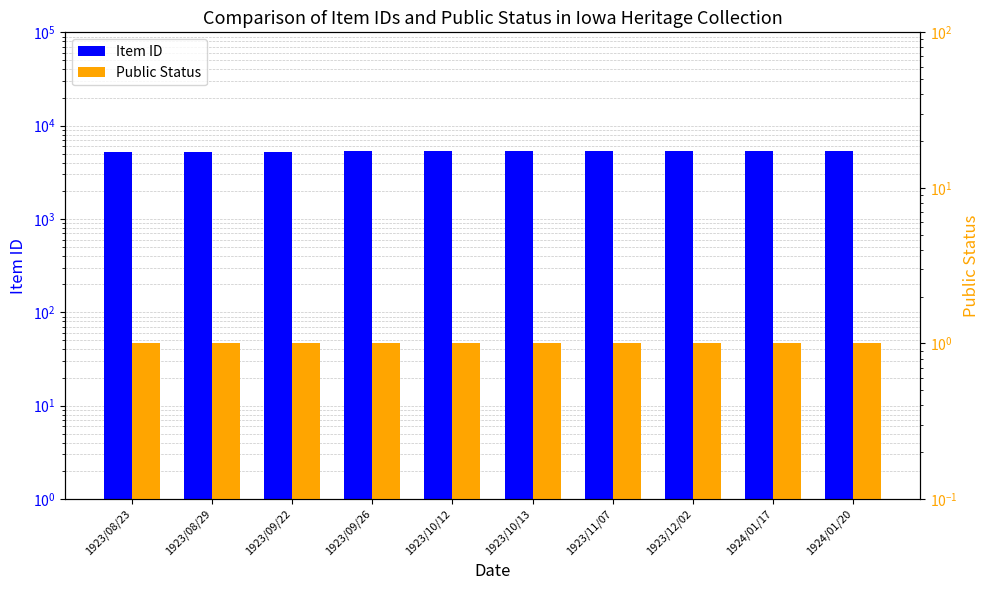

What is the sum of all Item ID values?

53149